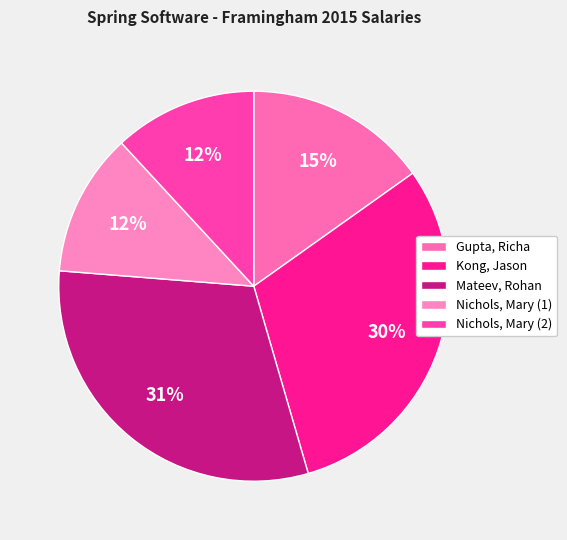

The Nichols, Mary (2) slice represents 12% of the pie. True or false?

True